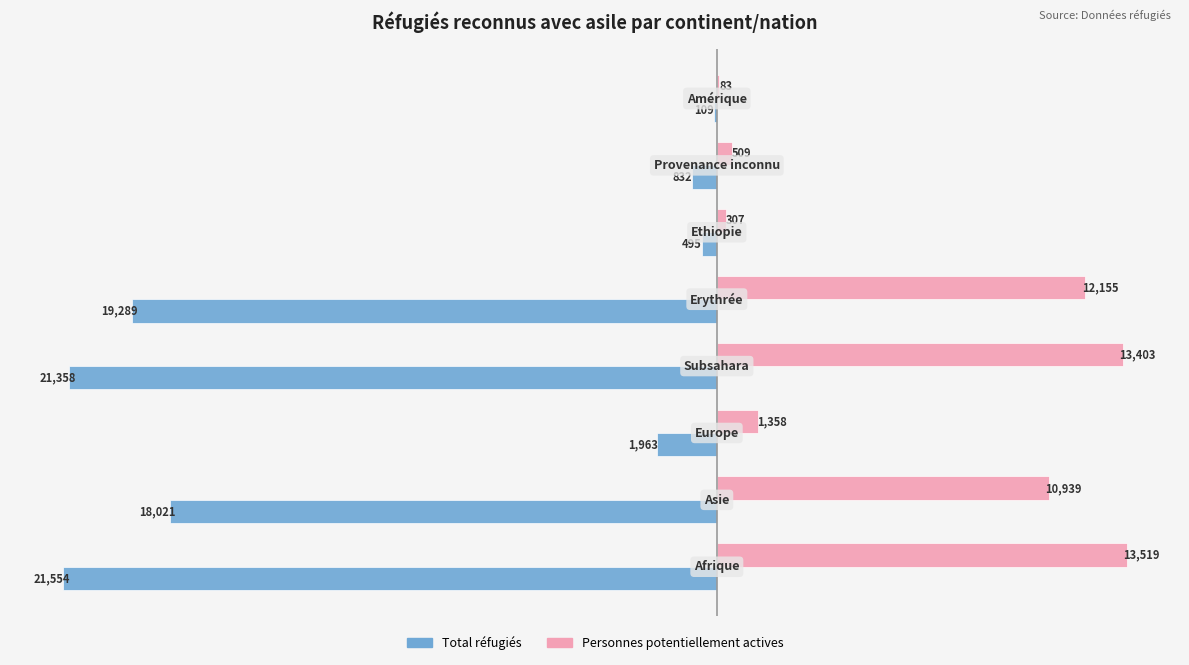

What is the greatest value displayed?

13519